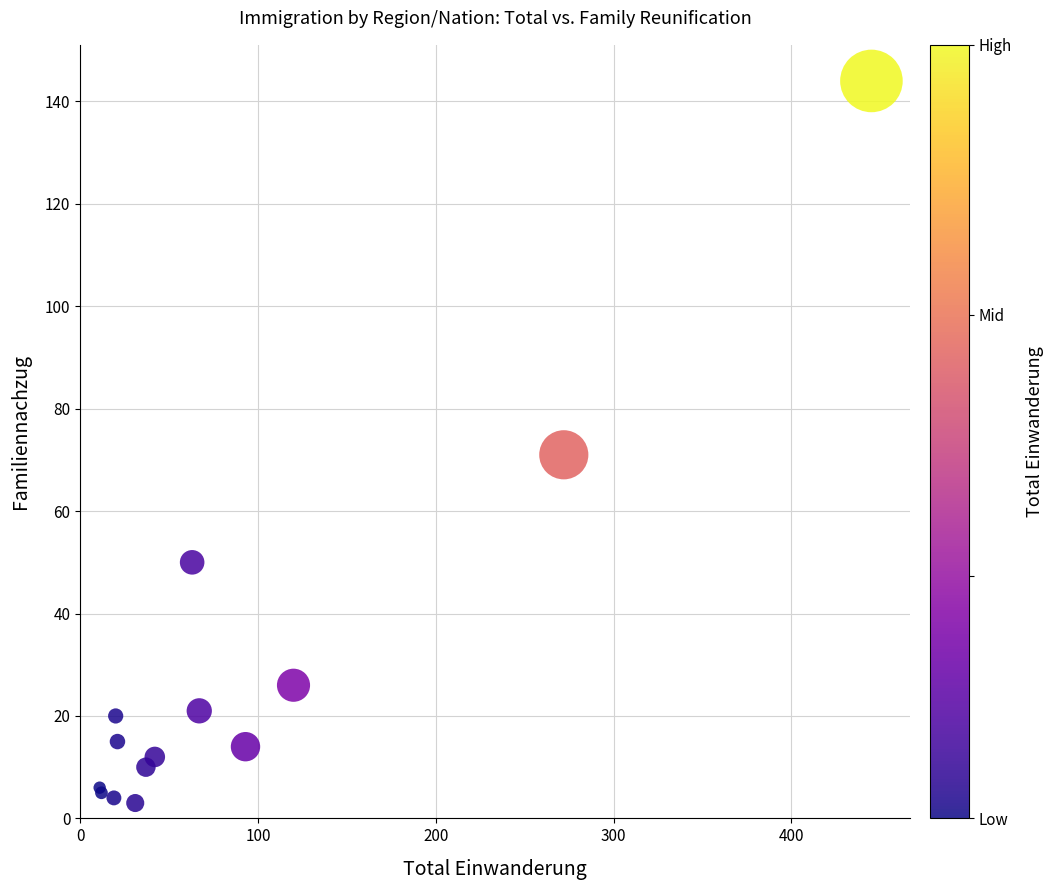

What Y value in the scatter plot is closest to 73?

71